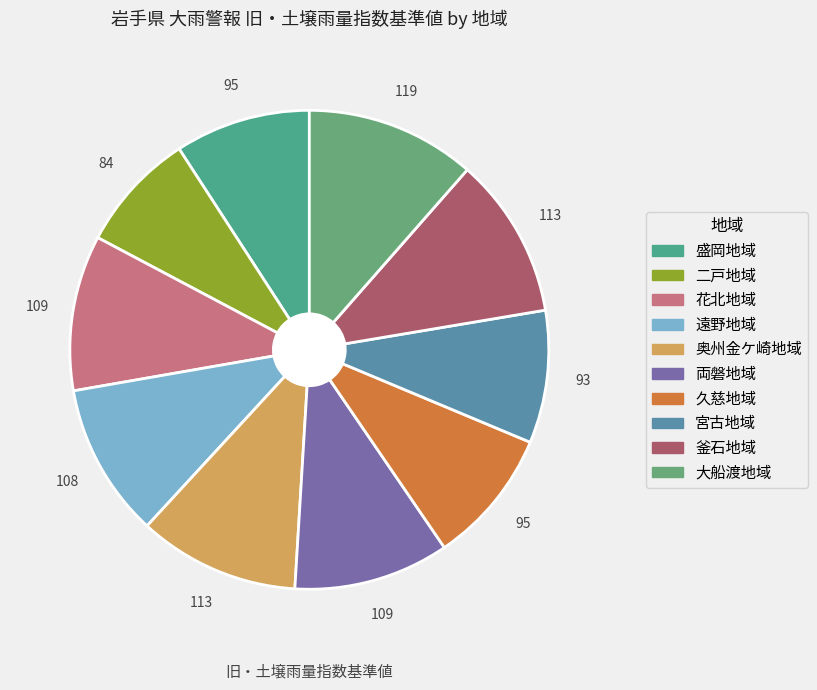

To the nearest percent, what percentage of the pie is 宮古地域?

9%